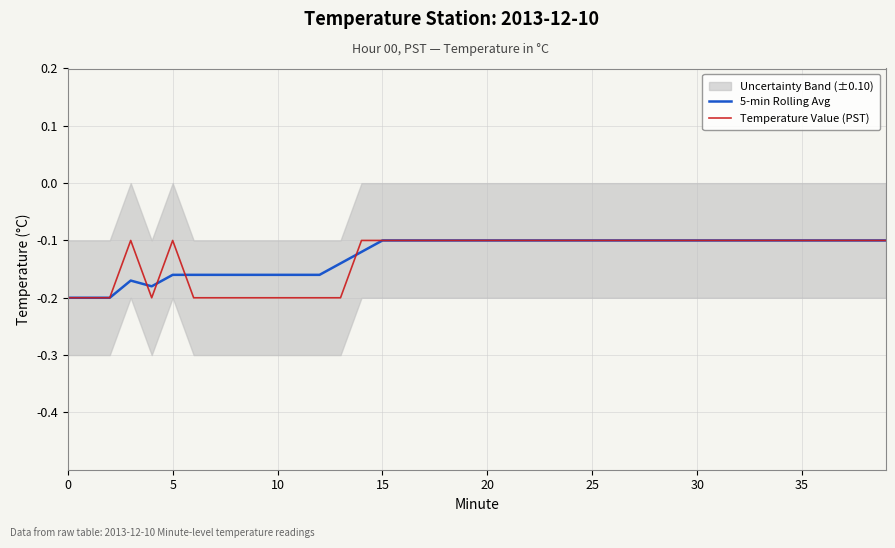

How many categories are shown in the chart?

40